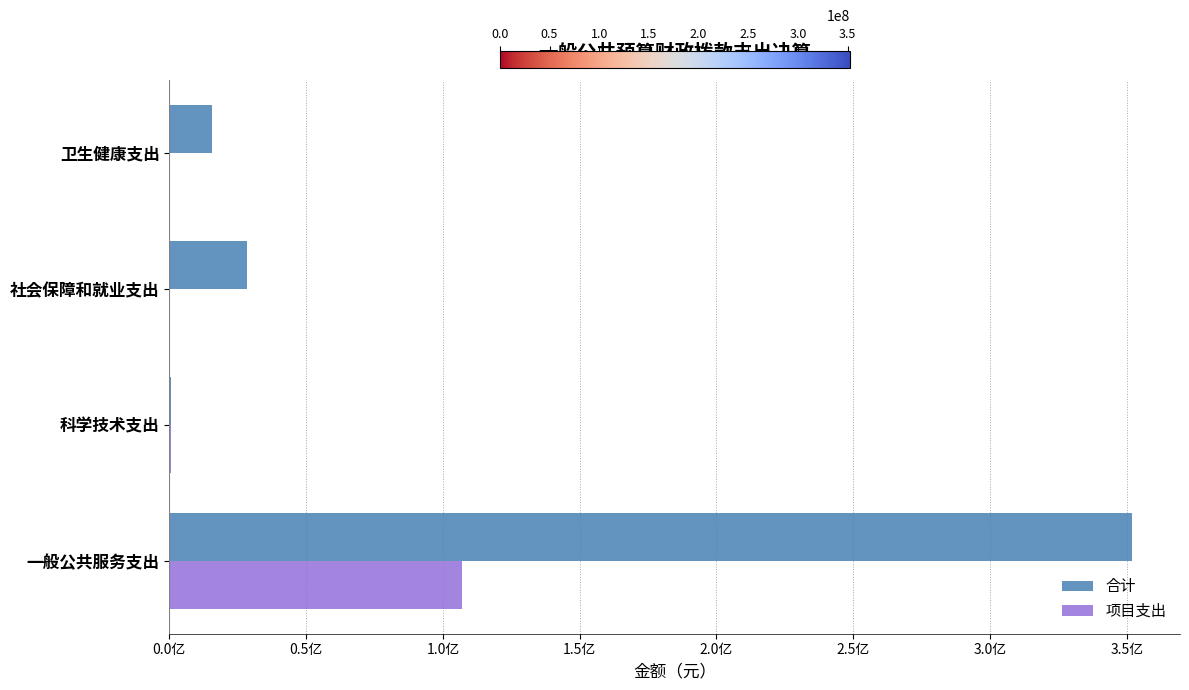

What are all the series names shown in the legend?

合计, 项目支出